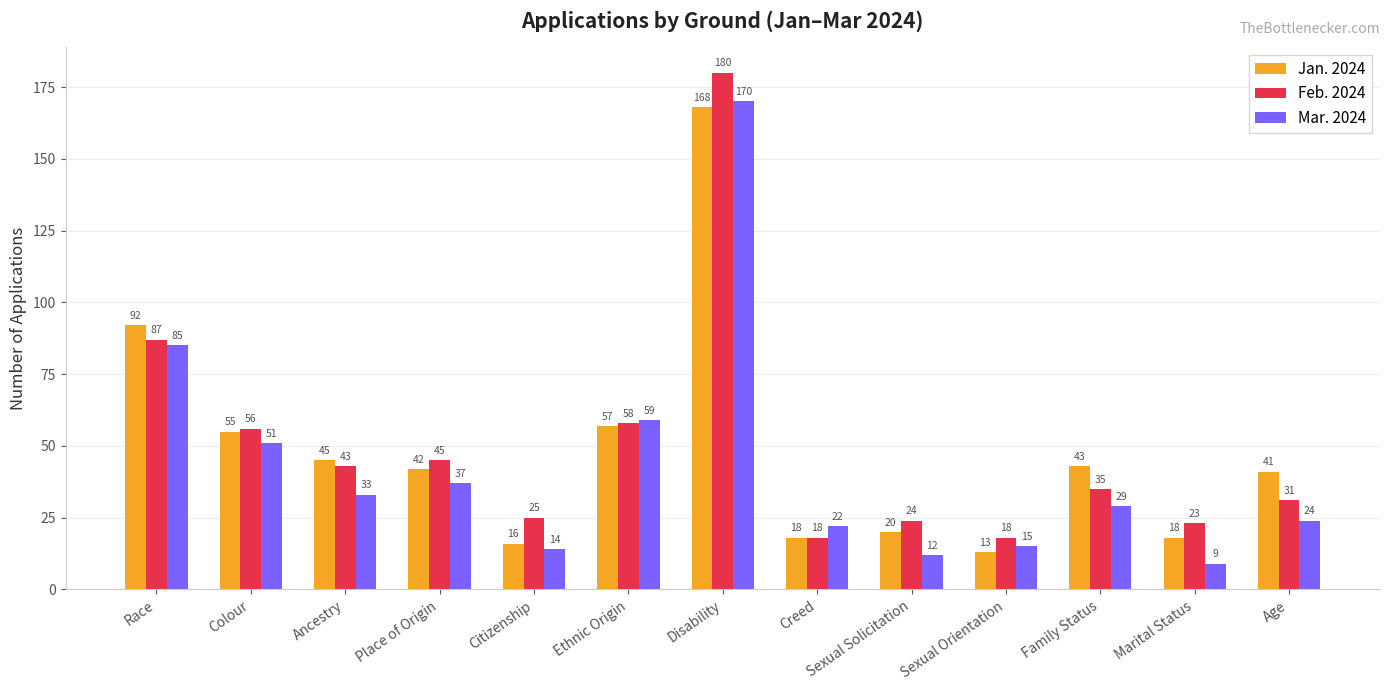

What is the average value of the Feb. 2024 series?

49